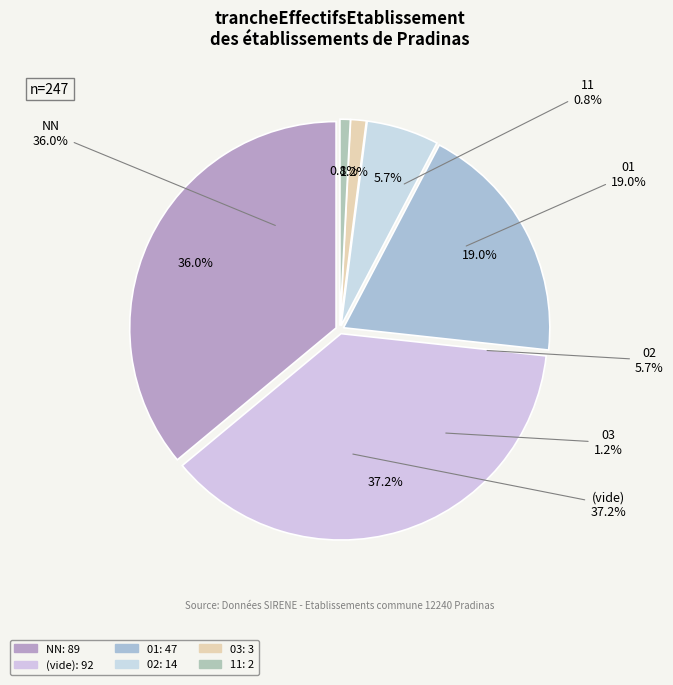

What percentage is NOT represented by 03?

98.8%